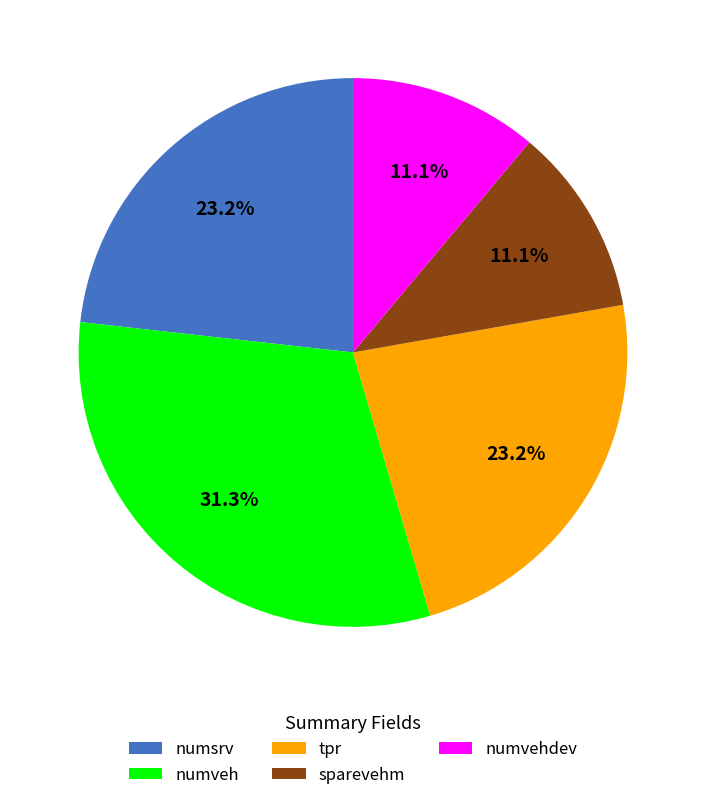

Is there any slice that represents more than half of the pie?

No